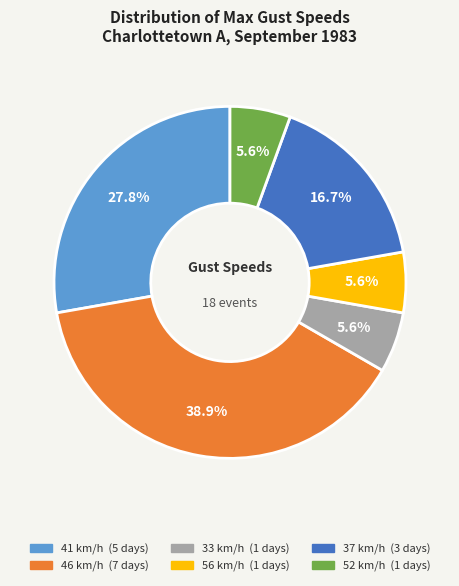

Is there a majority slice in this chart?

No